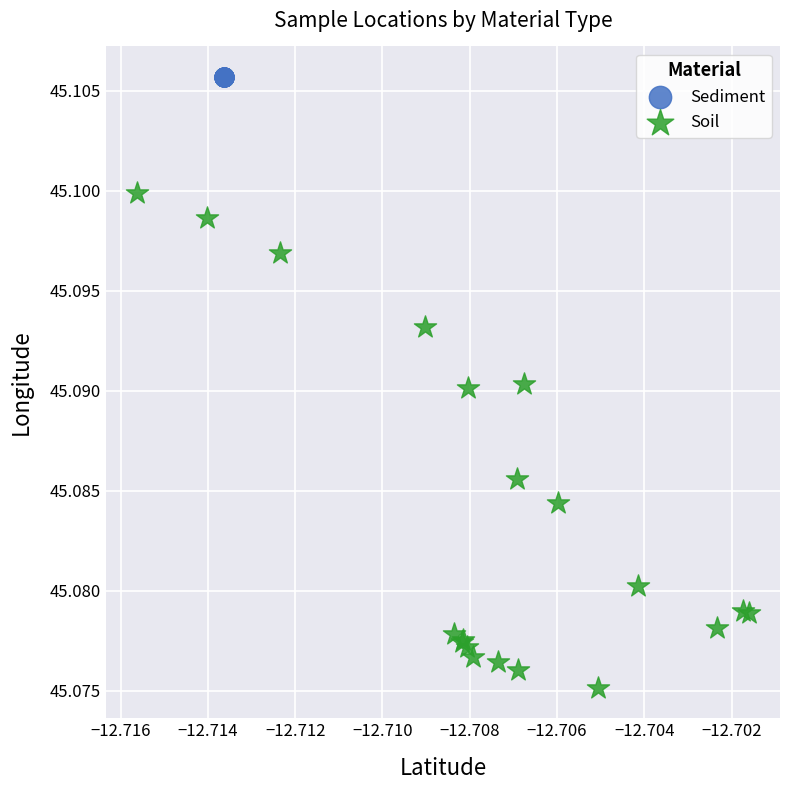

Which series contains the highest Y value?

Sediment